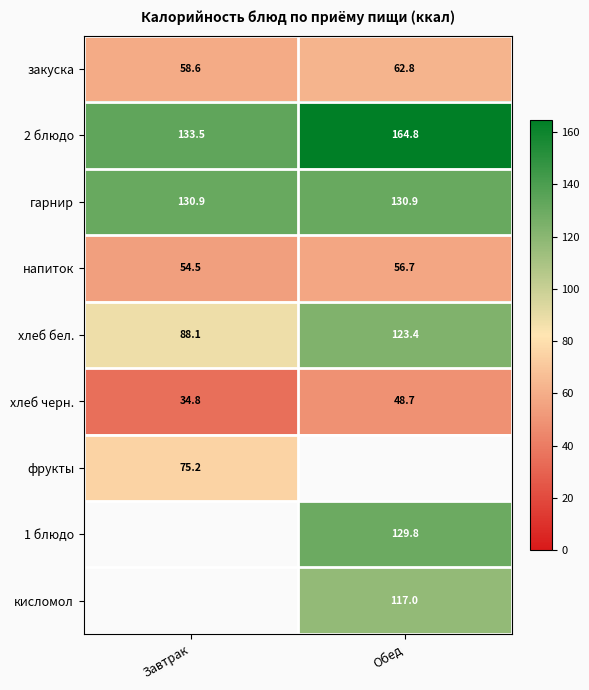

Count the number of data series in this chart.

9